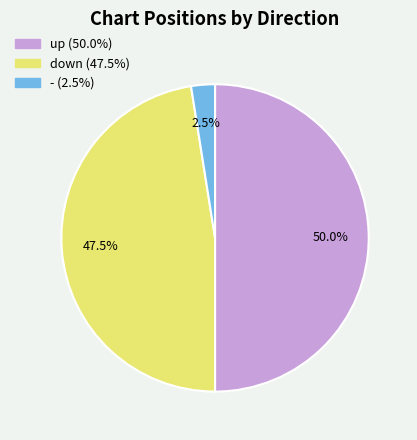

Does - account for over 50% of the chart?

No